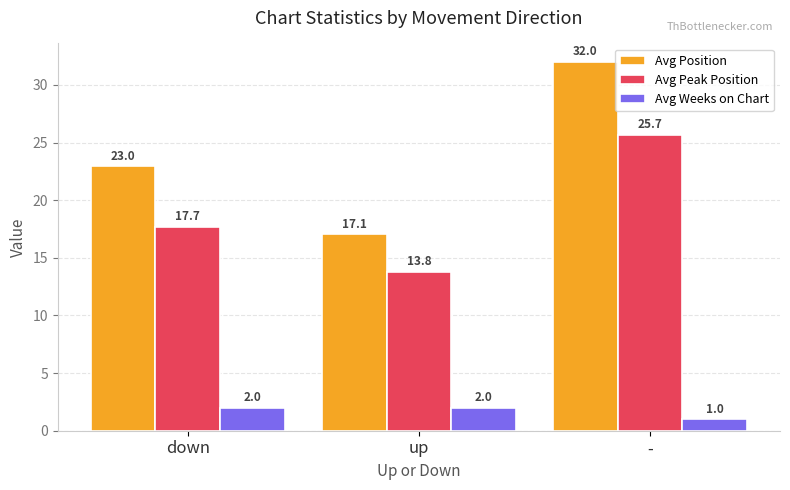

Is the value of Avg Position at up greater than the value of Avg Weeks on Chart at down?

Yes